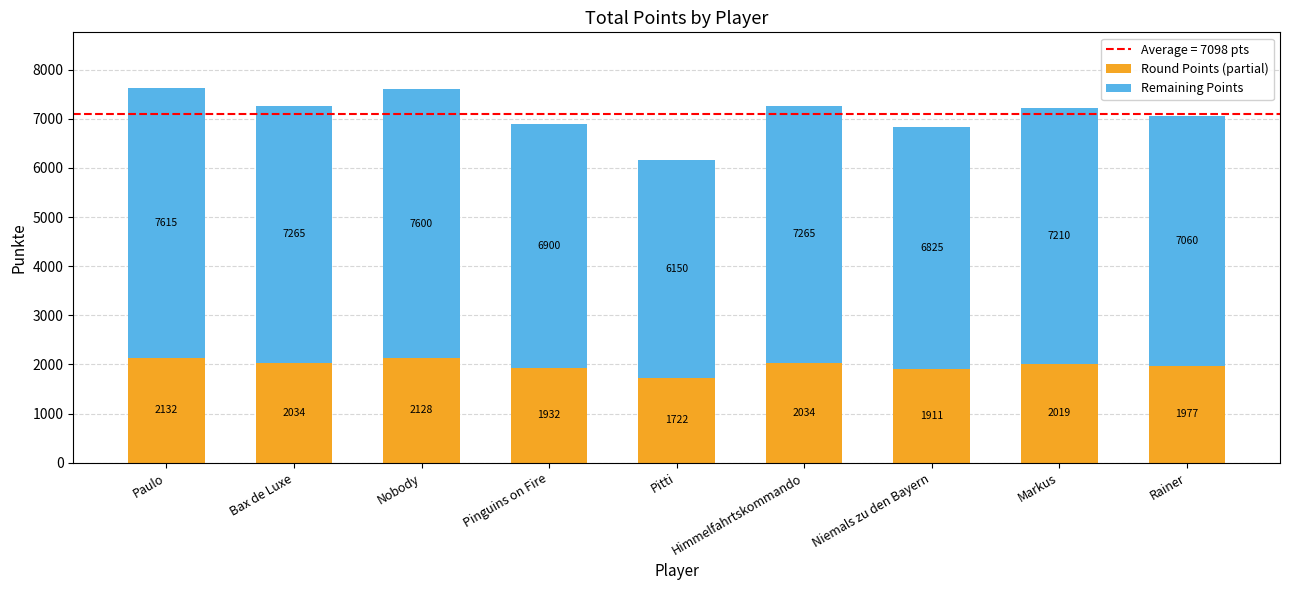

At which label does Round Points (partial) reach its peak?

Paulo